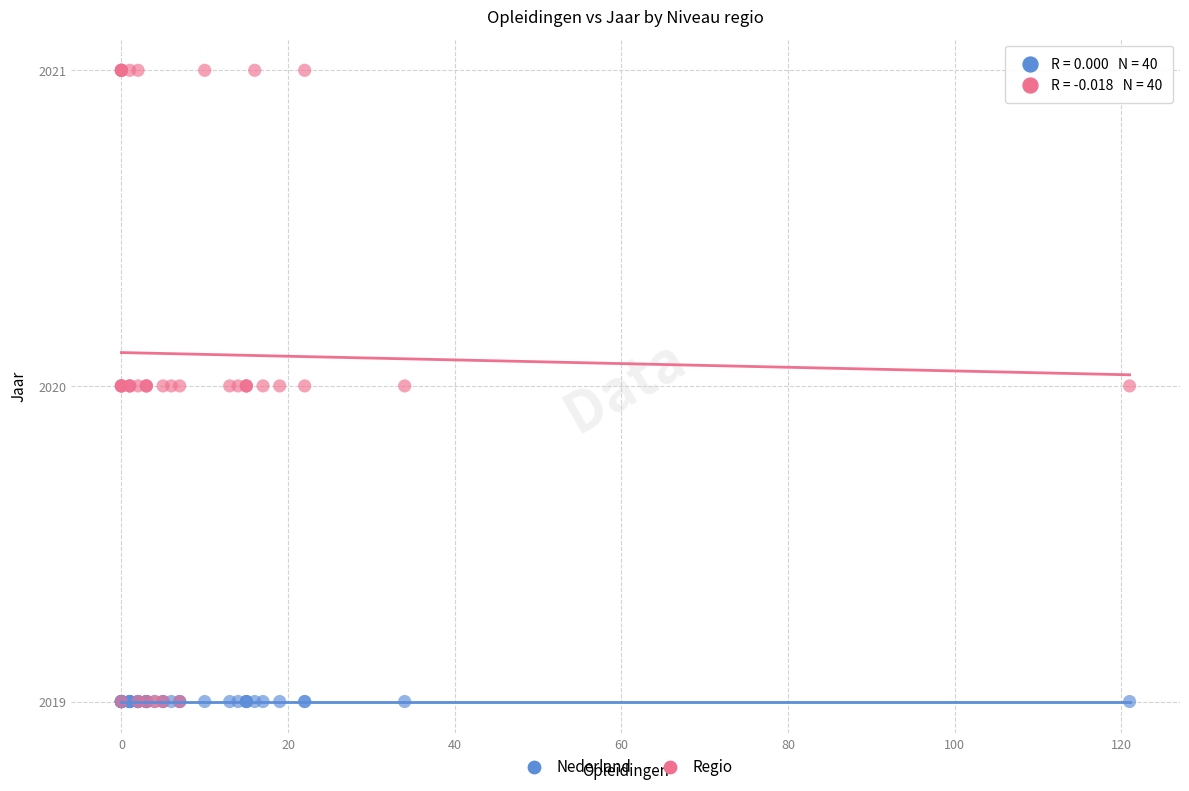

What are all the series names shown in the legend?

Nederland, Regio